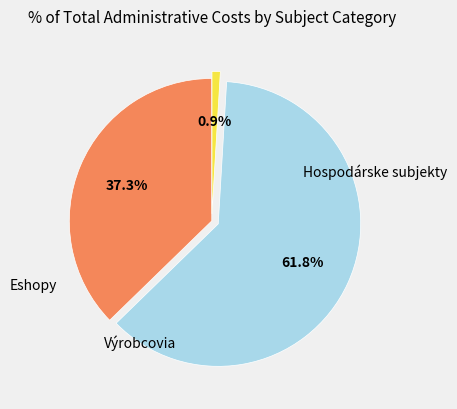

Does any single category account for the majority?

Yes